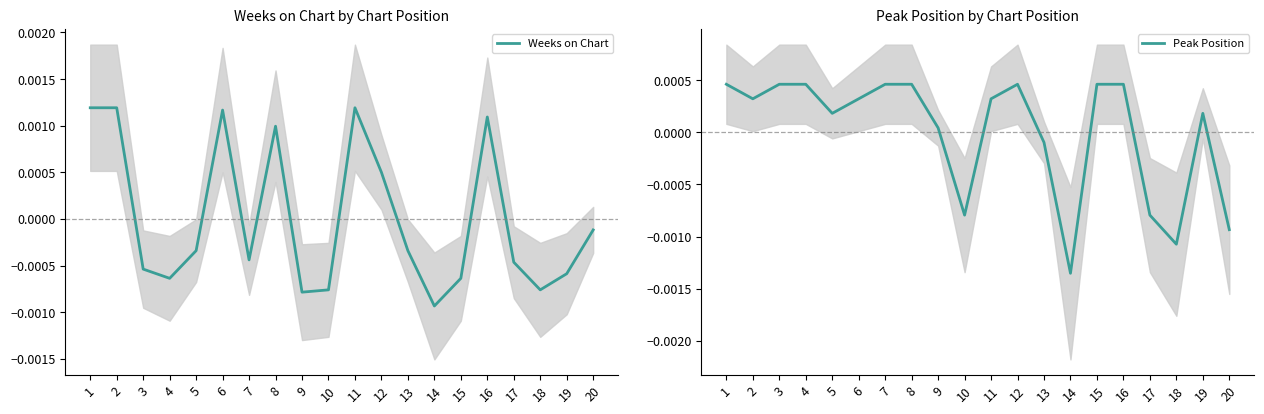

Count the number of data series in this chart.

2